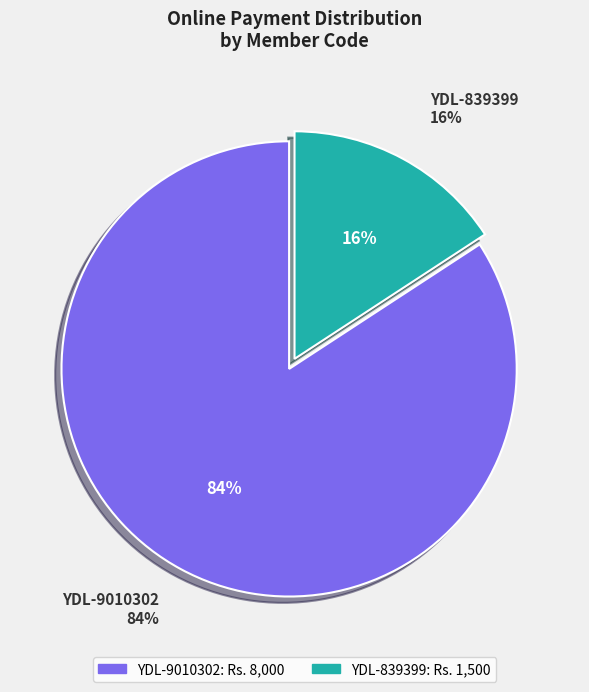

Which slice is the smallest?

YDL-839399